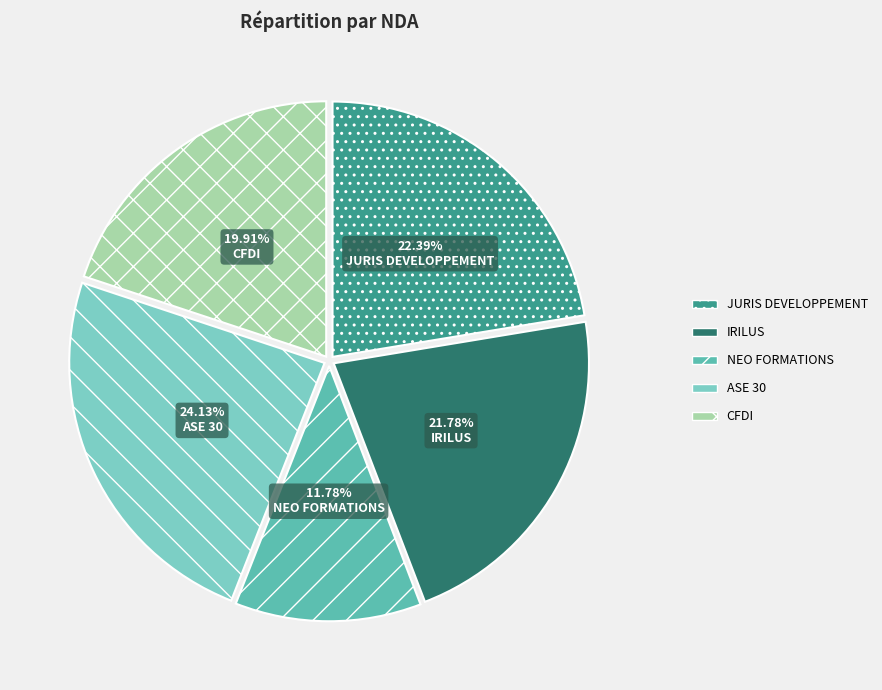

To the nearest percent, what percentage of the pie is NEO FORMATIONS?

12%